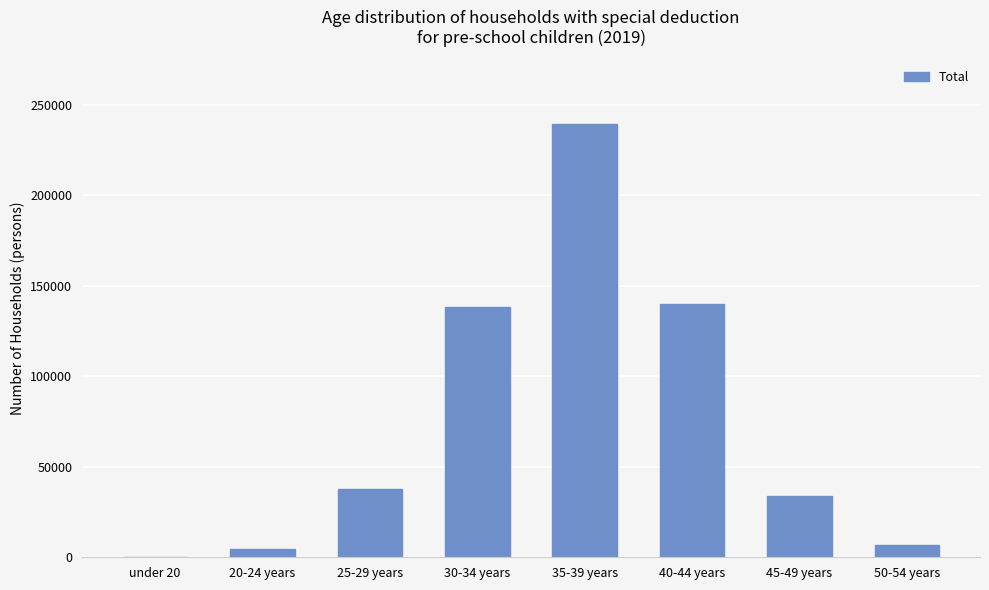

What is the maximum value shown in the chart?

239070